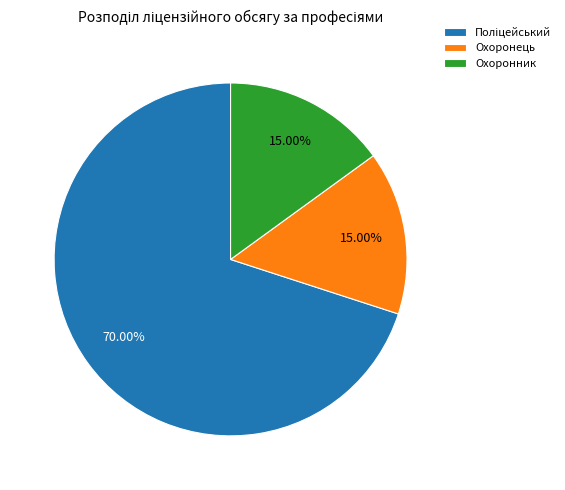

What is the ratio of the value at Охоронець to the value at Охоронник?

1.0